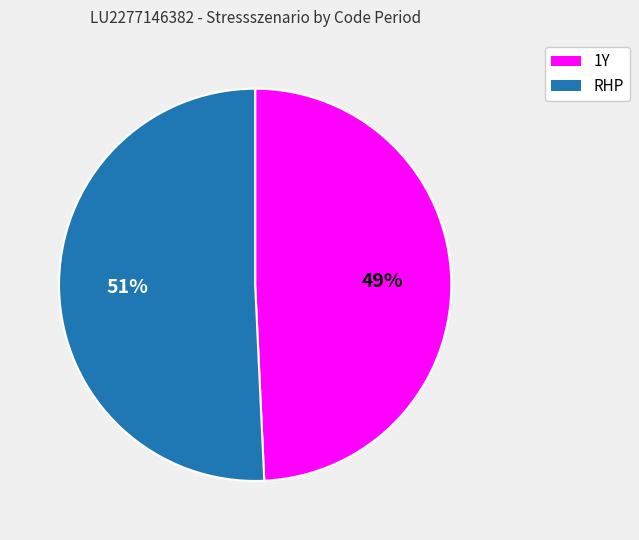

The 1Y slice represents 49% of the pie. True or false?

True